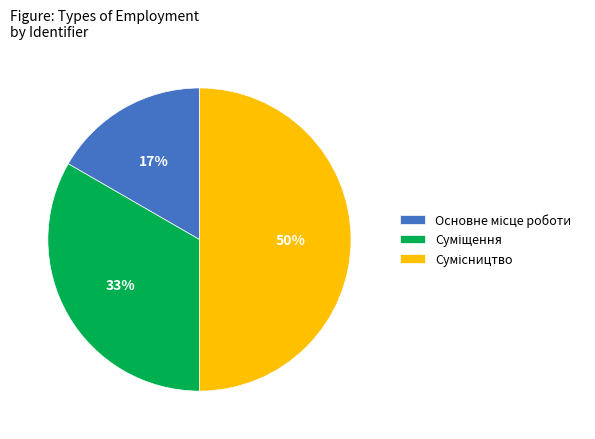

To the nearest percent, what is the difference between the largest and smallest slice percentages?

33%